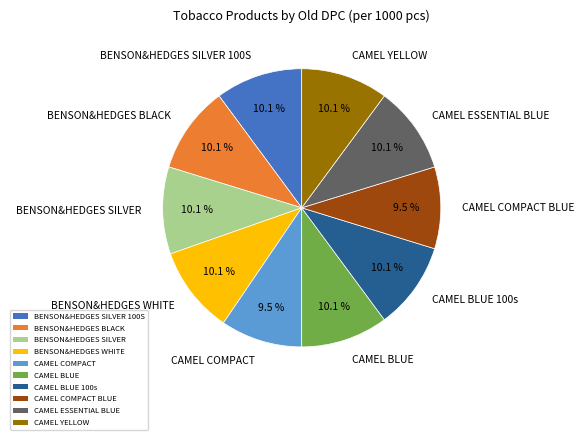

To the nearest percent, what is the average slice percentage?

10%